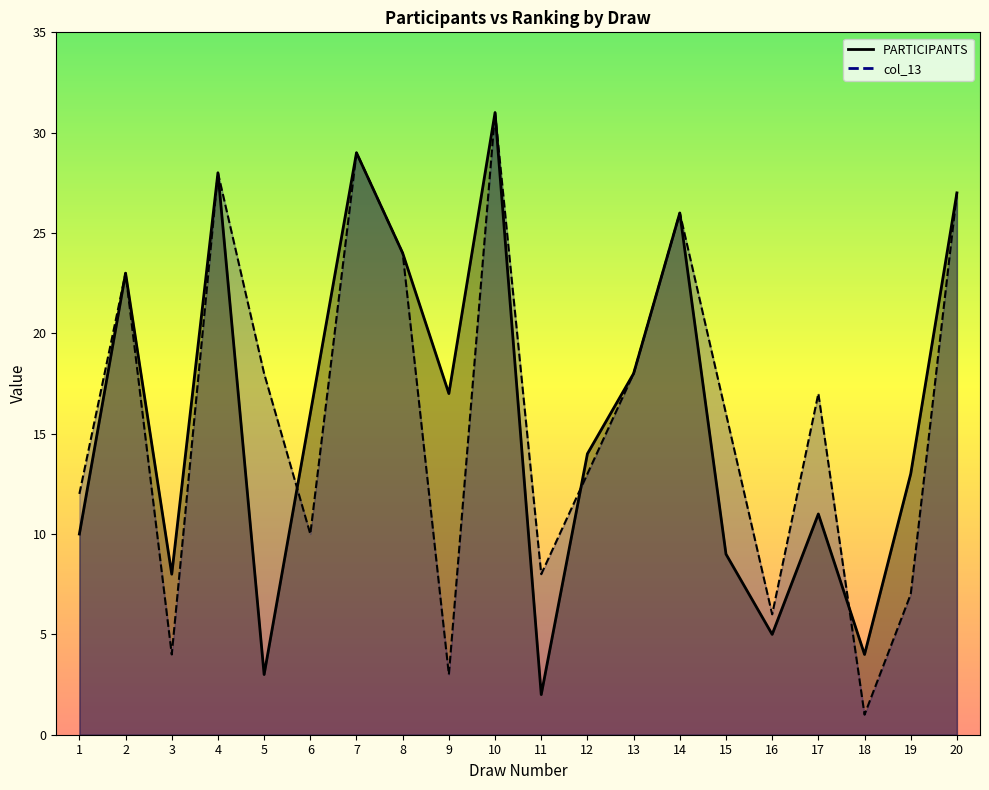

At which label is col_13 closest to 16?

15